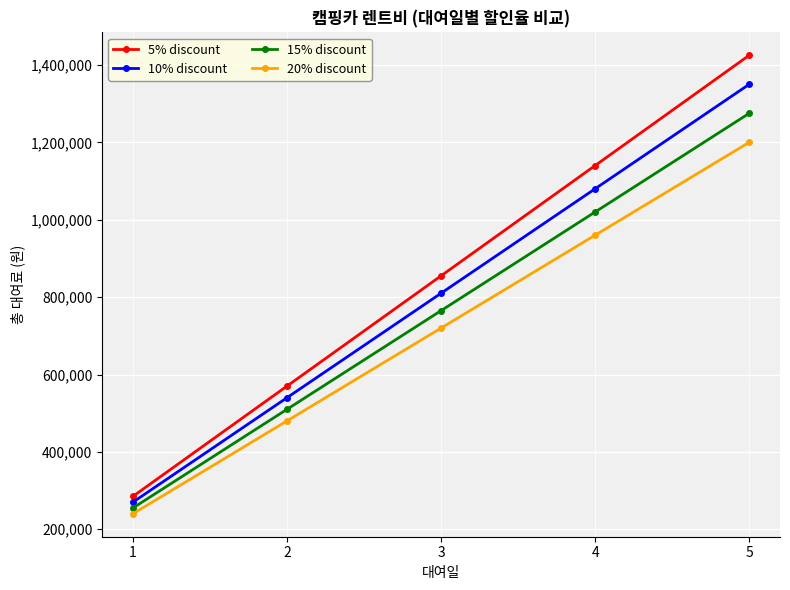

At which label does 20% discount reach its peak?

5